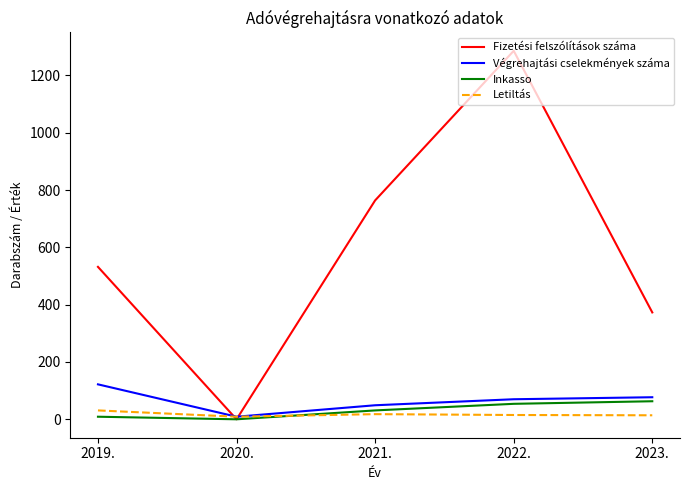

At 2023., list the series in order from smallest to largest.

Letiltás, Inkasso, Végrehajtási cselekmények száma, Fizetési felszólítások száma